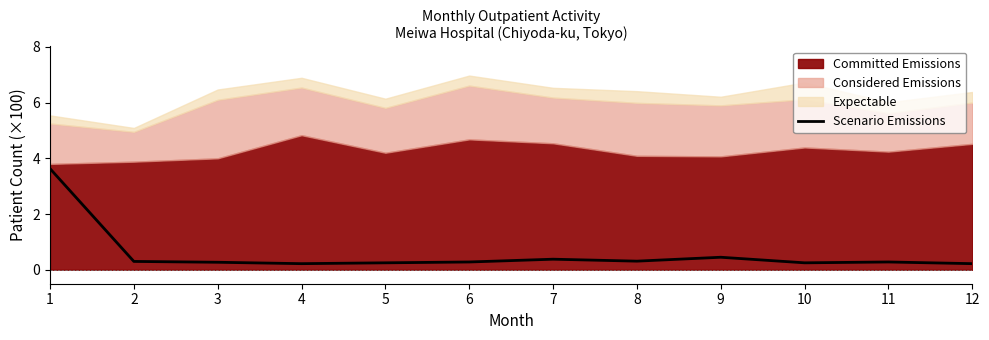

List the labels in order of value, largest first.

1, 9, 7, 8, 2, 6, 11, 3, 5, 10, 4, 12